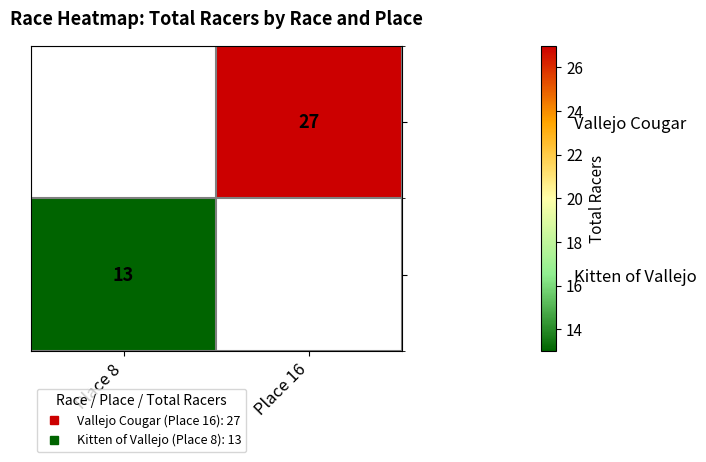

True or false: Kitten of Vallejo has a value of 13.0 at Place 8.

True